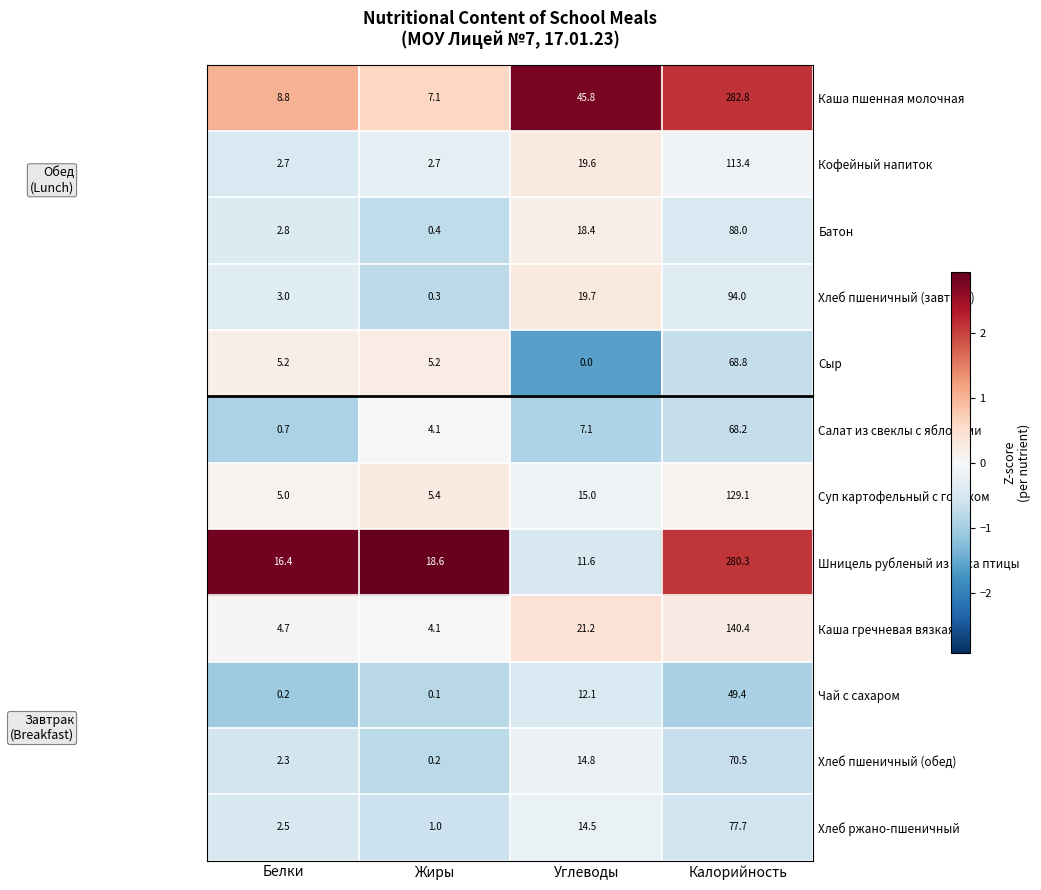

Is it true that Салат из свеклы с яблоками equals 0.7 at Белки?

True